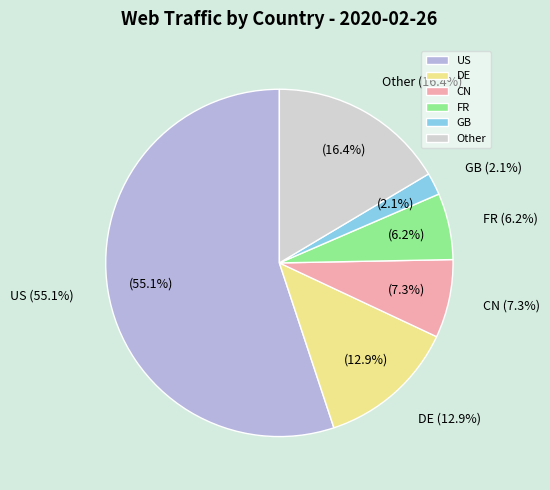

How many segments does this pie chart have?

6